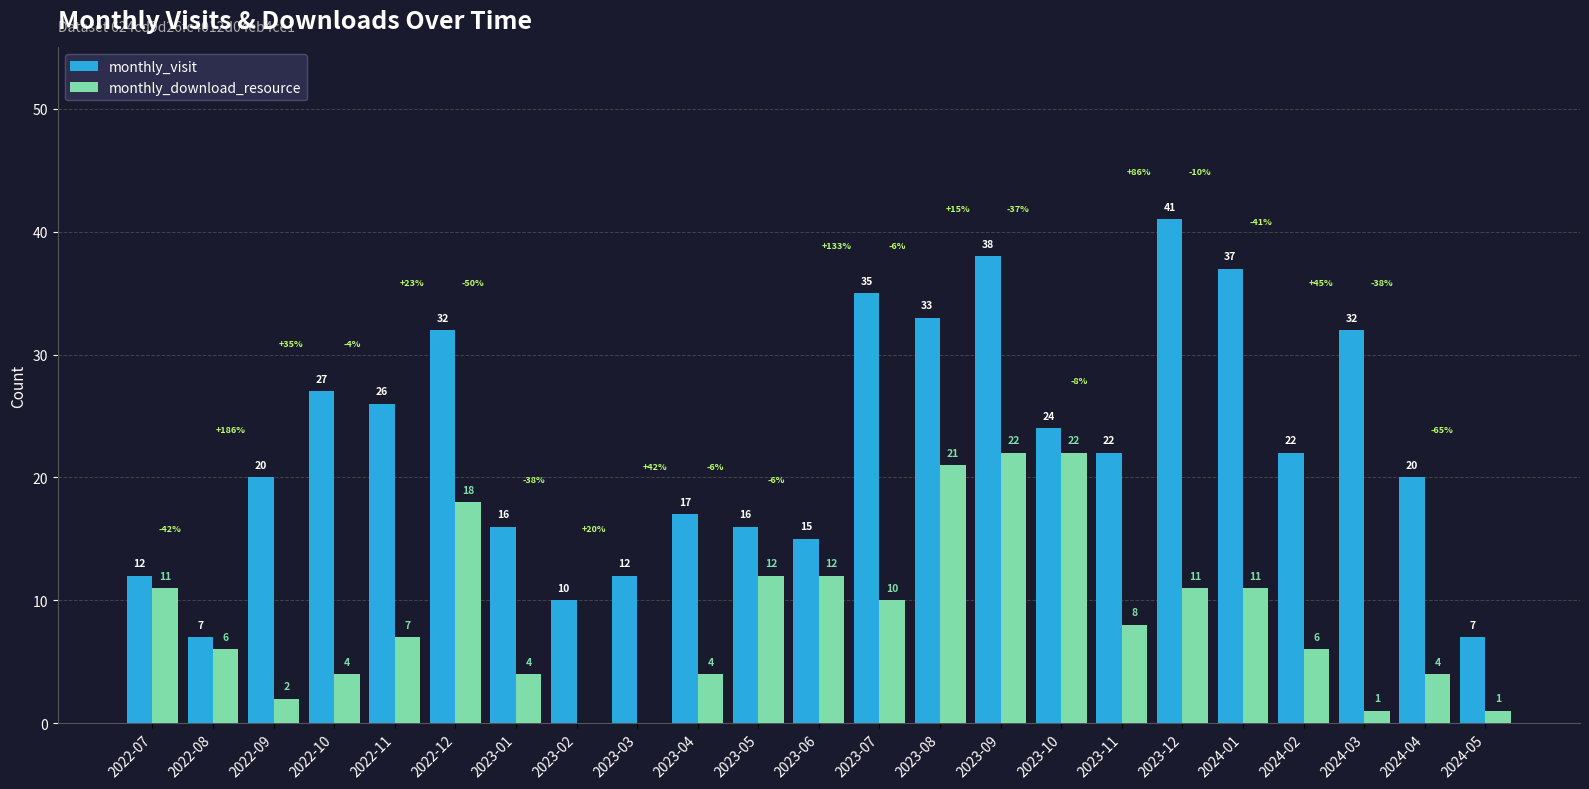

At which label does monthly_visit first exceed 22?

2022-10